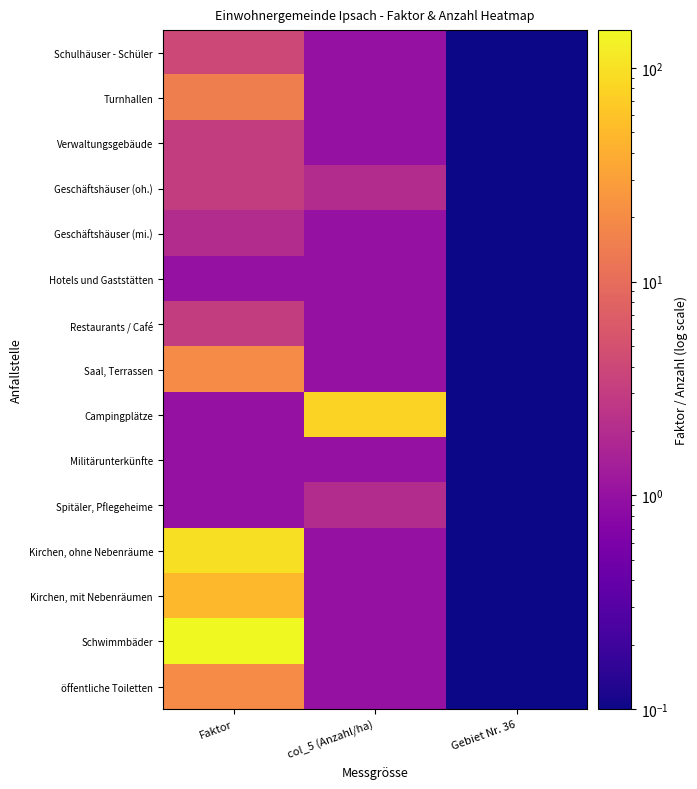

Reading right to left, what are all the values shown in this chart?

Schulhäuser - Schüler: Gebiet Nr. 36=0.1	col_5 (Anzahl/ha)=1.0	Faktor=4.0
Turnhallen: Gebiet Nr. 36=0.1	col_5 (Anzahl/ha)=1.0	Faktor=15.0
Verwaltungsgebäude: Gebiet Nr. 36=0.1	col_5 (Anzahl/ha)=1.0	Faktor=3.0
Geschäftshäuser (oh.): Gebiet Nr. 36=0.1	col_5 (Anzahl/ha)=2.0	Faktor=3.0
Geschäftshäuser (mi.): Gebiet Nr. 36=0.1	col_5 (Anzahl/ha)=1.0	Faktor=2.0
Hotels und Gaststätten: Gebiet Nr. 36=0.1	col_5 (Anzahl/ha)=1.0	Faktor=1.0
Restaurants / Café: Gebiet Nr. 36=0.1	col_5 (Anzahl/ha)=1.0	Faktor=3.0
Saal, Terrassen: Gebiet Nr. 36=0.1	col_5 (Anzahl/ha)=1.0	Faktor=20.0
Campingplätze: Gebiet Nr. 36=0.1	col_5 (Anzahl/ha)=80.0	Faktor=1.0
Militärunterkünfte: Gebiet Nr. 36=0.1	col_5 (Anzahl/ha)=1.0	Faktor=1.0
Spitäler, Pflegeheime: Gebiet Nr. 36=0.1	col_5 (Anzahl/ha)=2.0	Faktor=1.0
Kirchen, ohne Nebenräume: Gebiet Nr. 36=0.1	col_5 (Anzahl/ha)=1.0	Faktor=100.0
Kirchen, mit Nebenräumen: Gebiet Nr. 36=0.1	col_5 (Anzahl/ha)=1.0	Faktor=50.0
Schwimmbäder: Gebiet Nr. 36=0.1	col_5 (Anzahl/ha)=1.0	Faktor=150.0
öffentliche Toiletten: Gebiet Nr. 36=0.1	col_5 (Anzahl/ha)=1.0	Faktor=20.0